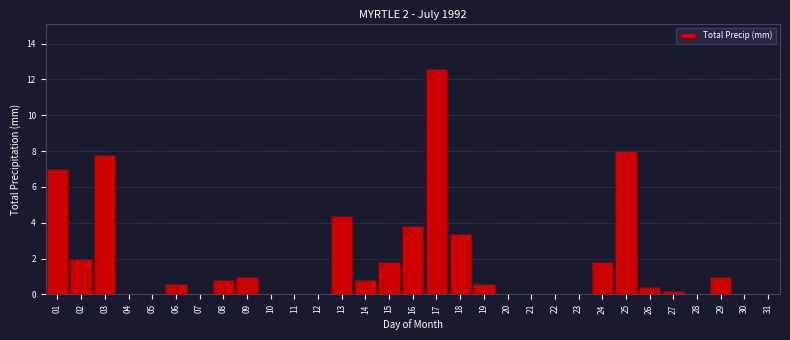

Which category has the highest value across all series?

17